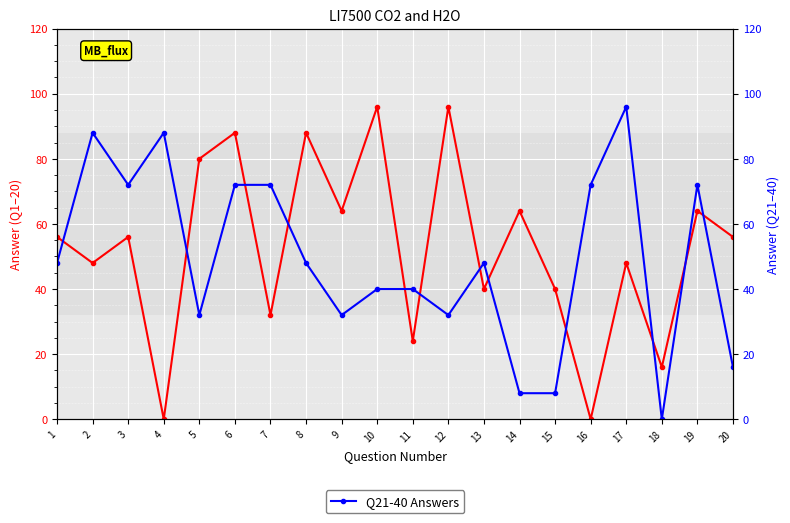

Reading right to left, list all the values displayed in this chart.

Q1-20 Answers: 20=56	19=64	18=16	17=48	16=0	15=40	14=64	13=40	12=96	11=24	10=96	9=64	8=88	7=32	6=88	5=80	4=0	3=56	2=48	1=56
Q21-40 Answers: 20=16	19=72	18=0	17=96	16=72	15=8	14=8	13=48	12=32	11=40	10=40	9=32	8=48	7=72	6=72	5=32	4=88	3=72	2=88	1=48